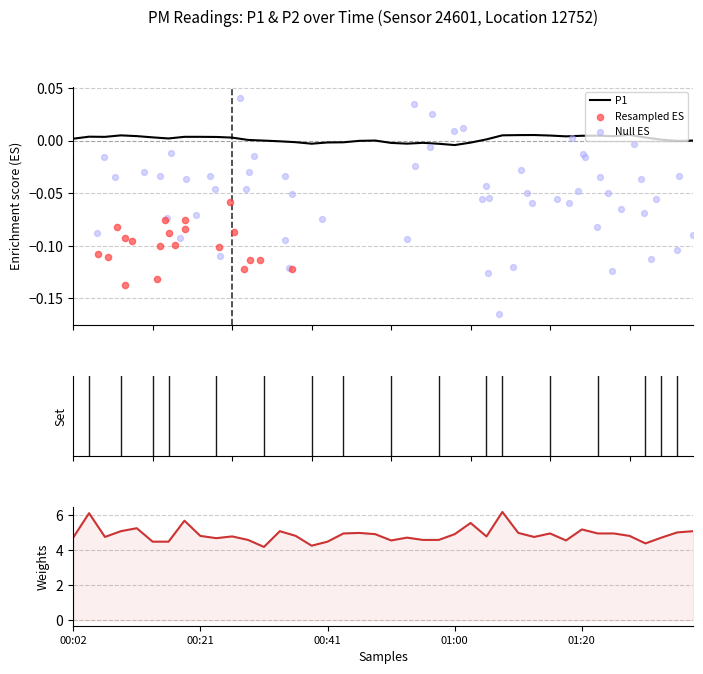

Approximately how many times larger is the value at 00:38 compared to 00:48?

0.9